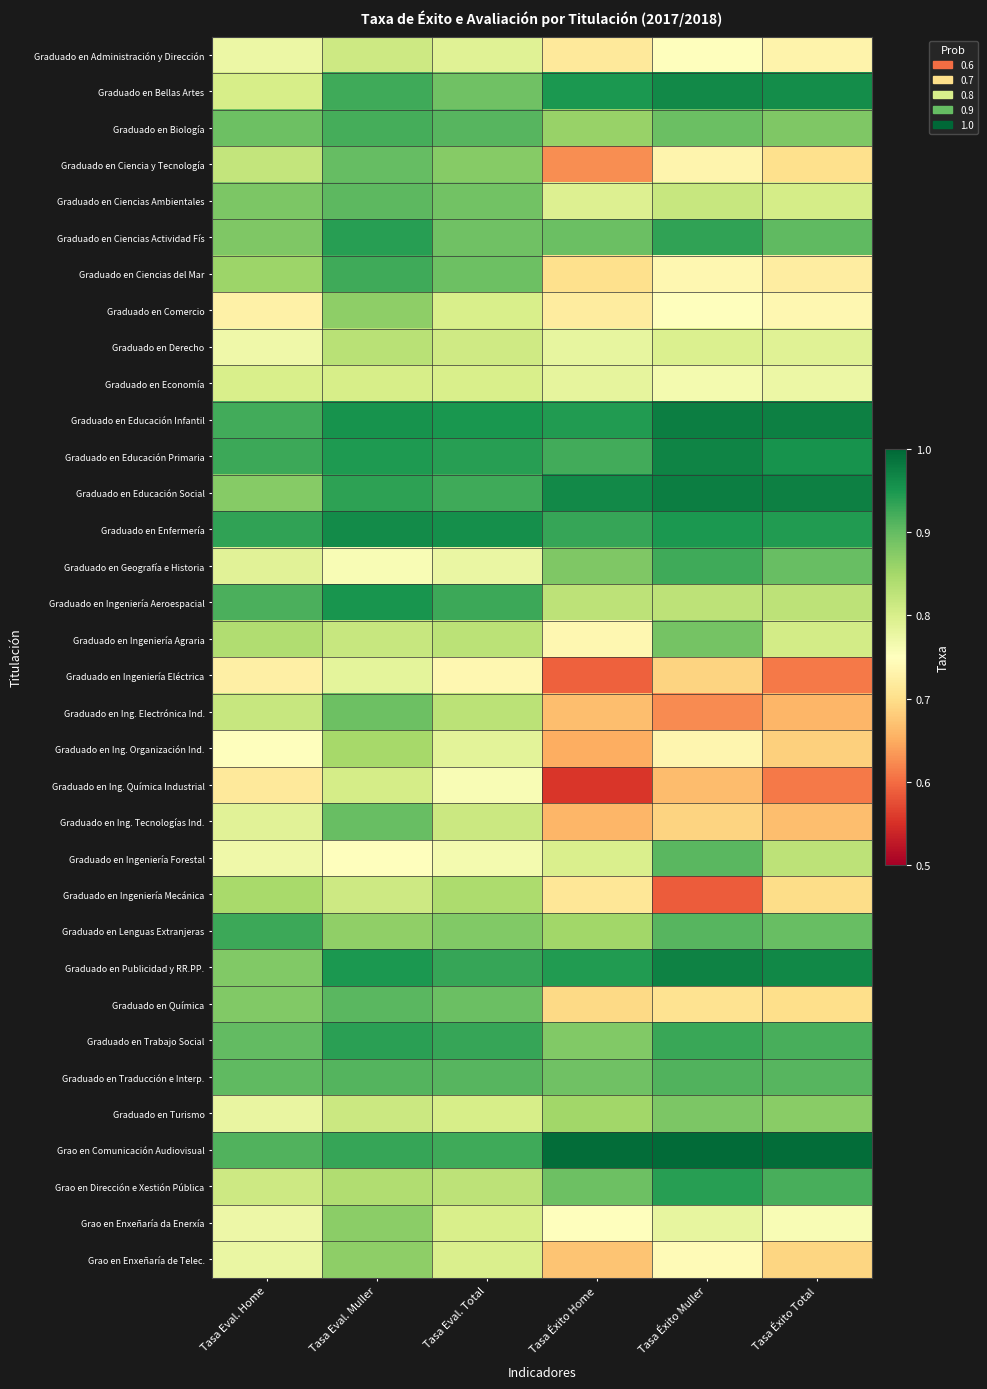

At how many categories does at least one series exceed 0?

6